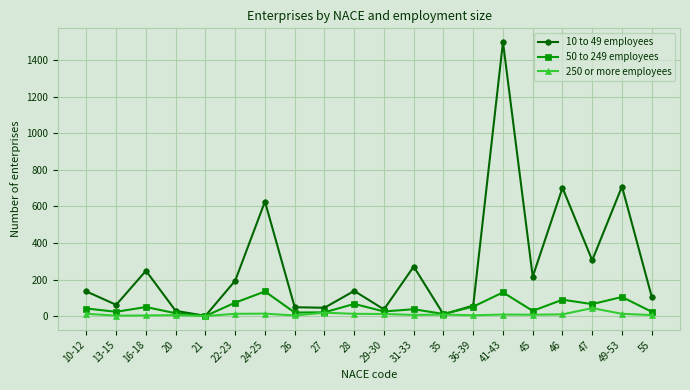

Which series has the widest spread of values?

10 to 49 employees